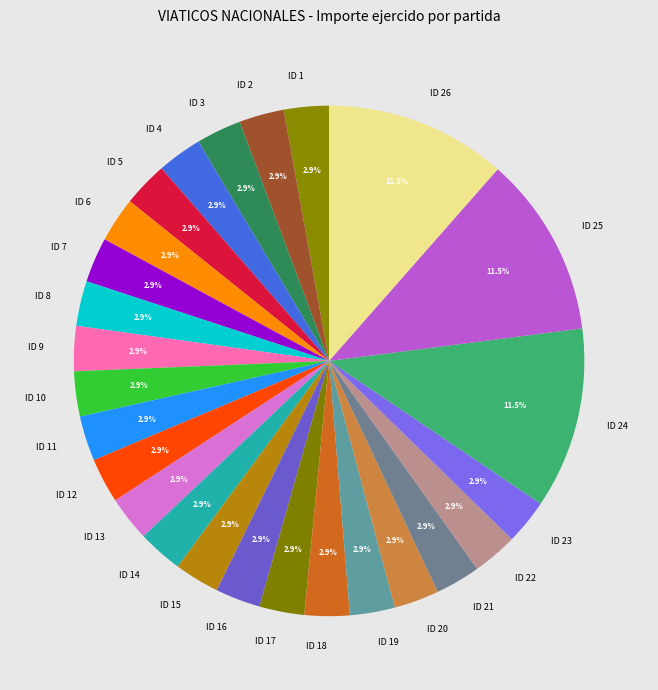

What is the ratio of the value at ID 1 to the value at ID 9?

1.0